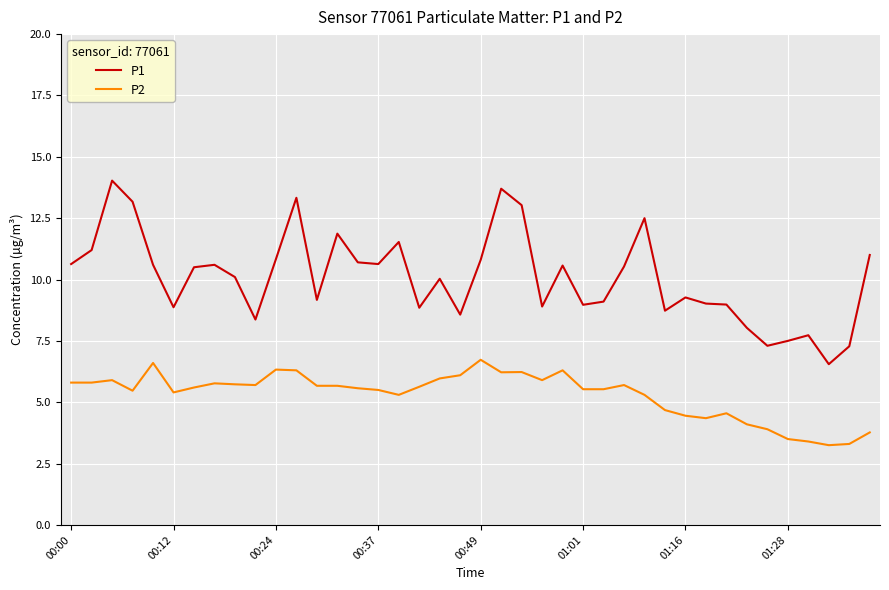

What is the difference between the maximum and minimum values in the P1 series?

7.5